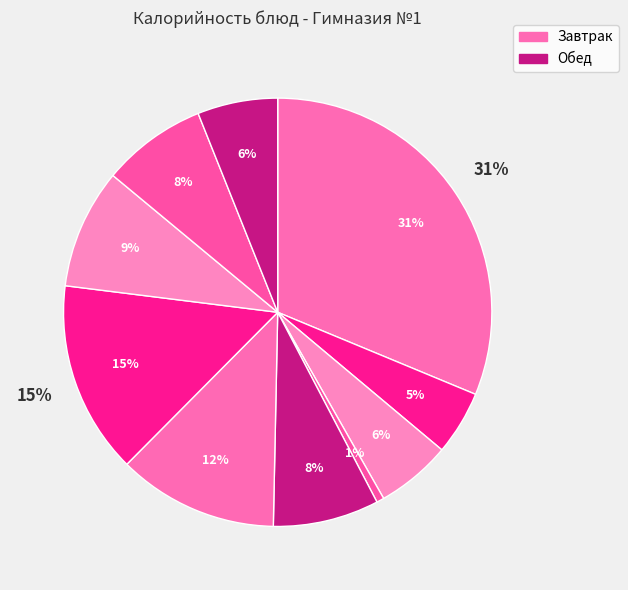

To the nearest percent, what is the average slice percentage?

10%